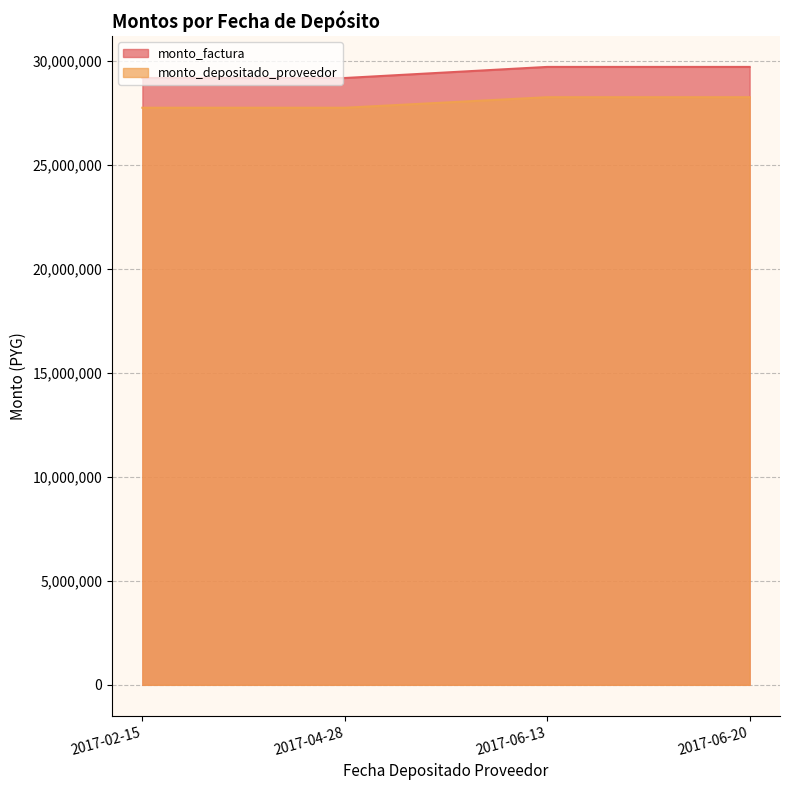

Reading left to right, extract all data points from this chart.

monto_factura: 29166000	29166000	29699000	29699000
monto_depositado_proveedor: 27736335	27736335	28243209	28243209